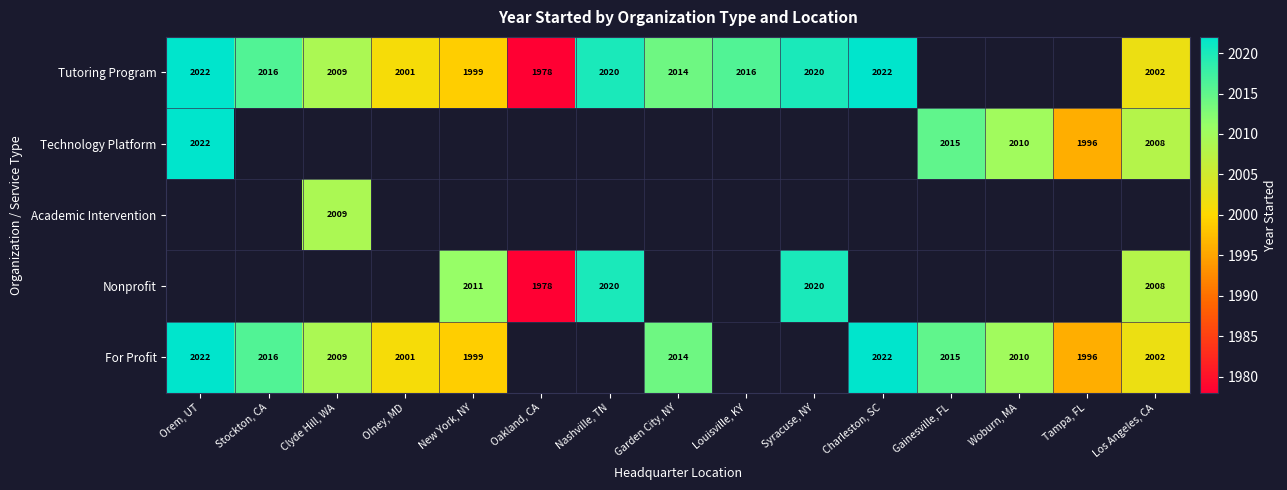

The value of For Profit at Los Angeles, CA is 2002. True or false?

True